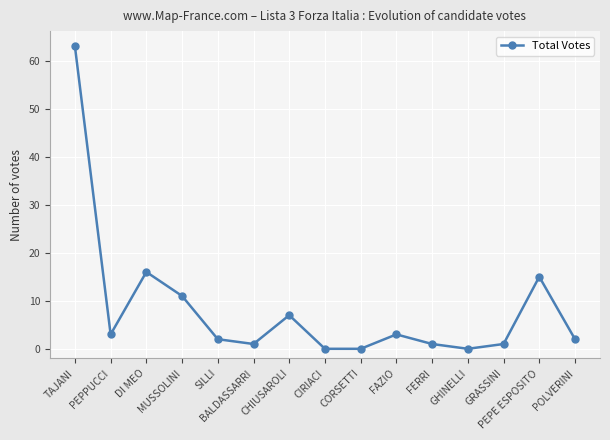

The chart shows a value of 9 at DI MEO. True or false?

False